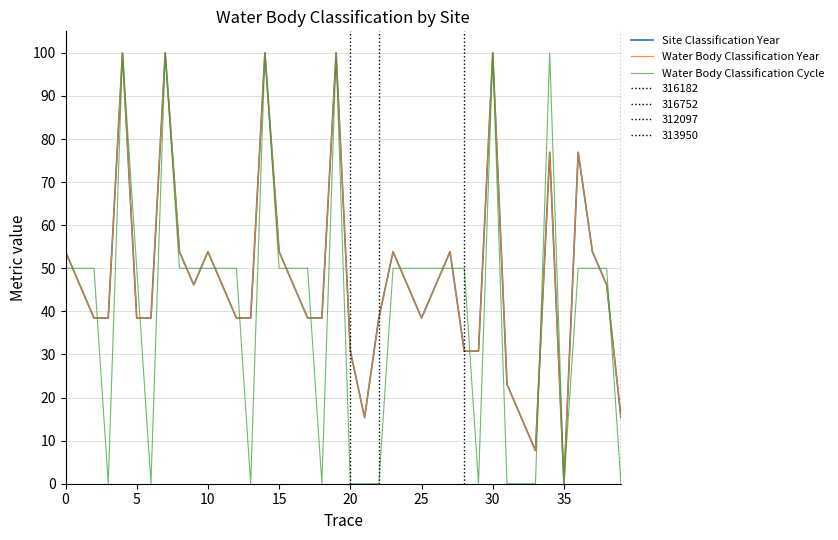

What is the difference between the second highest and minimum values in the Water Body Classification Year series?

100.0